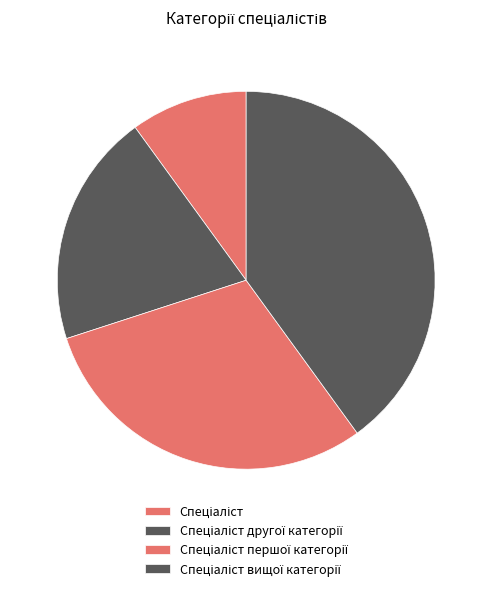

The Спеціаліст другої категорії slice represents 20% of the pie. True or false?

True